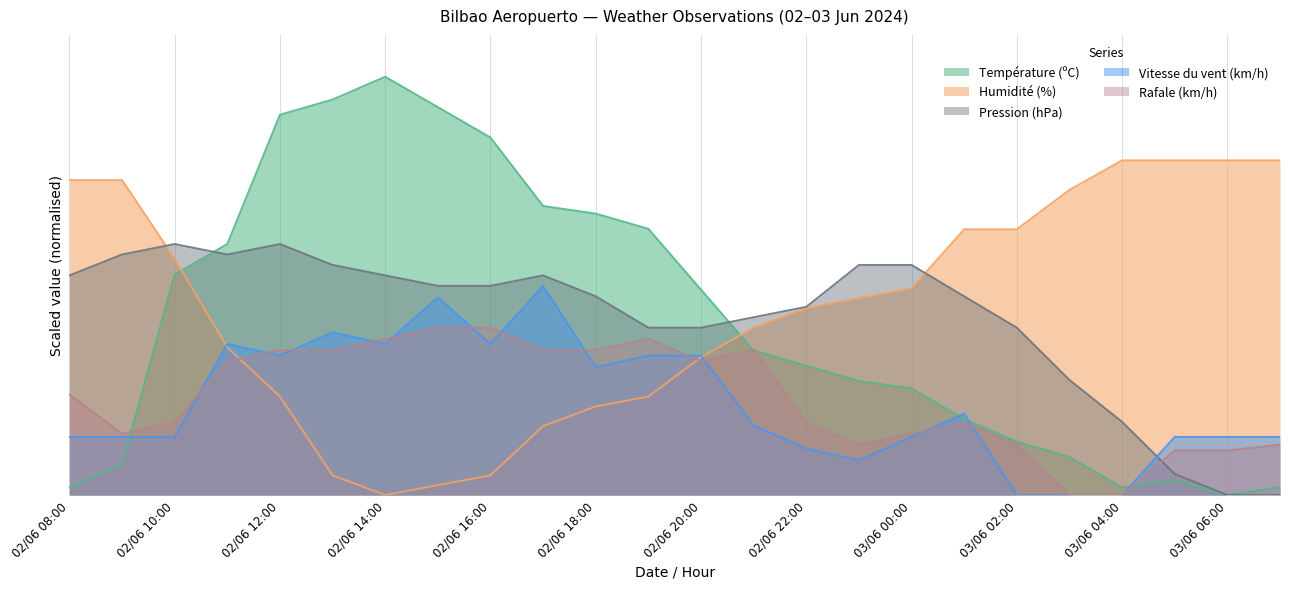

At which label is Rafale (km/h) closest to 1?

02/06 10:00